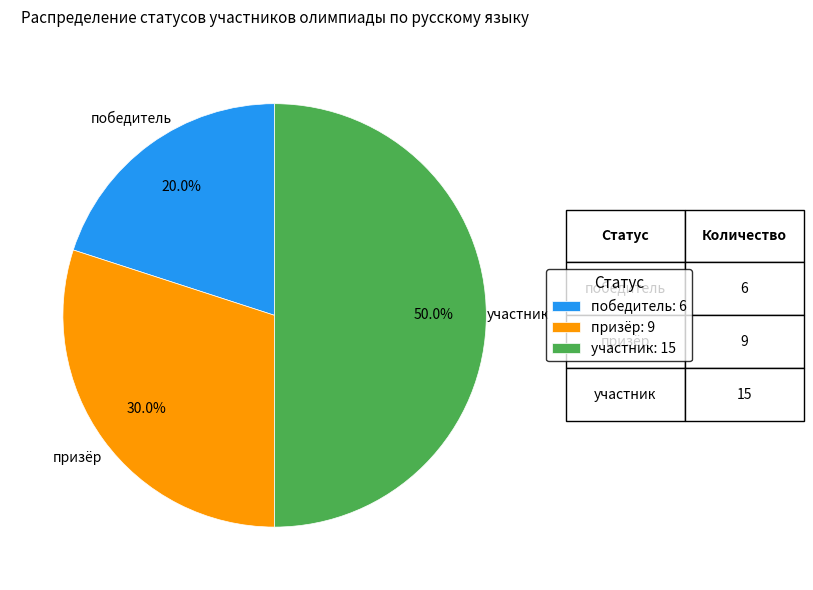

What percentage is the участник slice, to the nearest percent?

50%